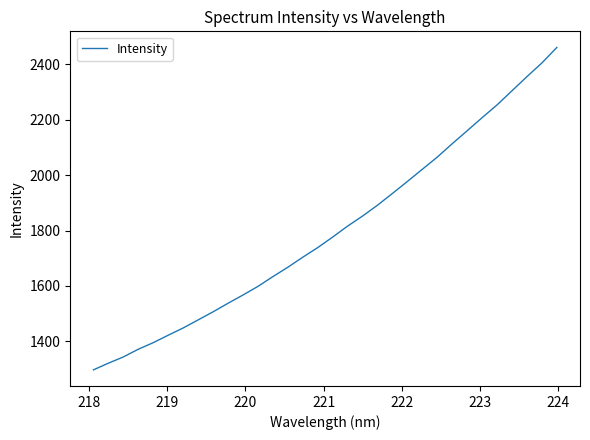

What is the difference between the maximum and minimum values?

1164.3